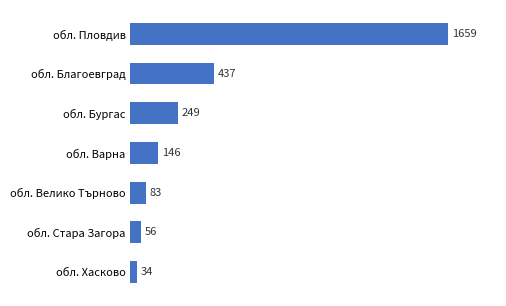

Reading top to bottom, what are all the values shown in this chart?

1659	437	249	146	83	56	34